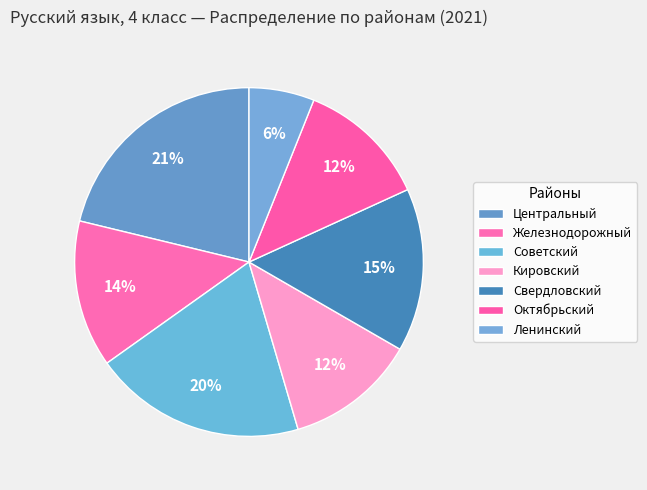

Count the number of slices in the pie.

7